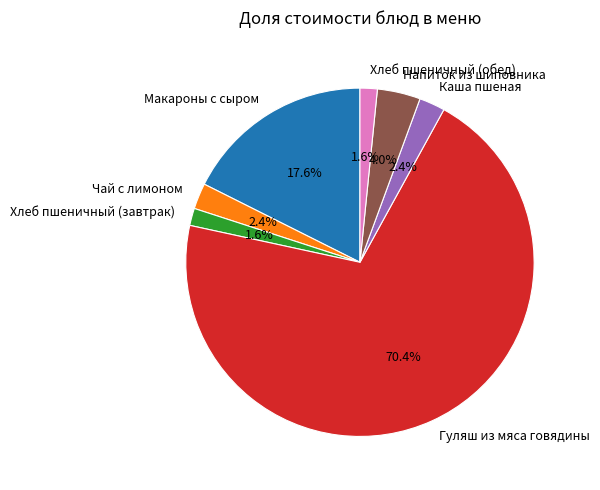

Approximately how many times larger is the value at Макароны с сыром compared to Каша пшеная?

7.3